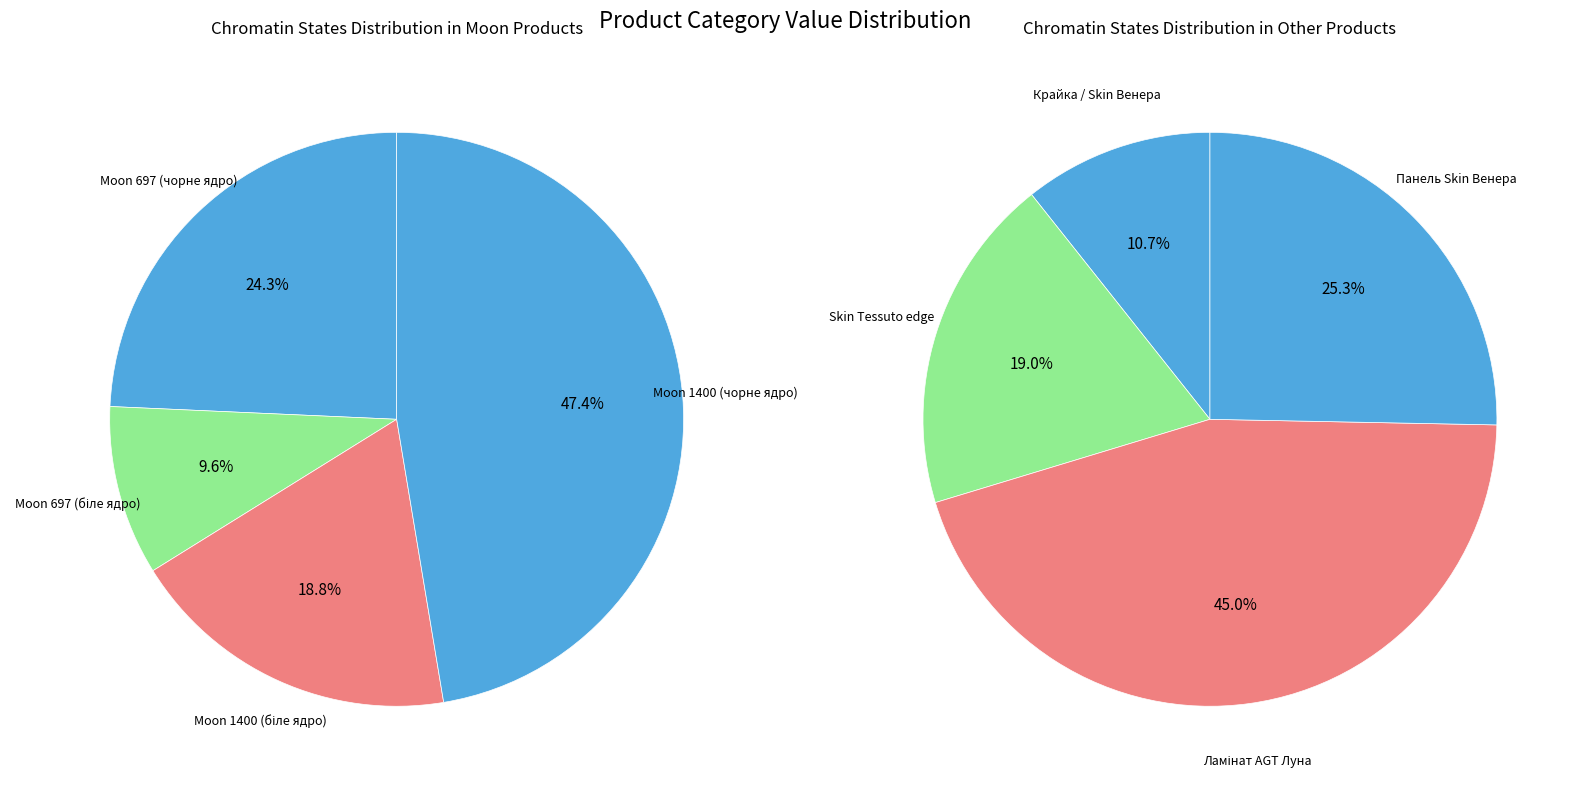

Is it true that Moon 1400x4200x12mm (біле ядро) is 8% of the pie?

False